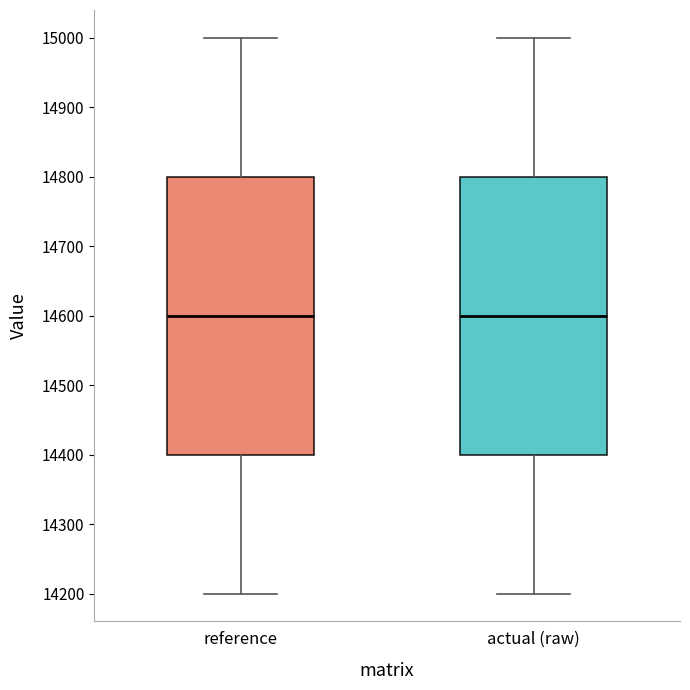

Reading left to right, read every box against the y-axis: the position of its median line, the range the box covers, and the ends of its whiskers. The values are not printed on the chart, so give them approximately, as read against the axis.

reference: median 14600, box 14400 to 14800, whiskers 14200 to 15000
actual (raw): median 14600, box 14400 to 14800, whiskers 14200 to 15000